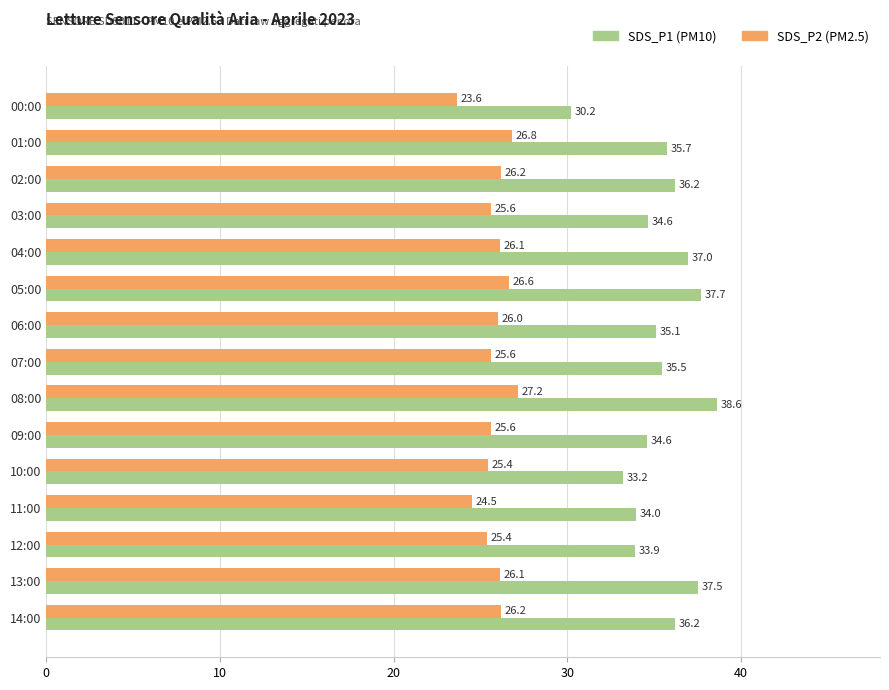

Which label corresponds to the largest value in the chart?

08:00